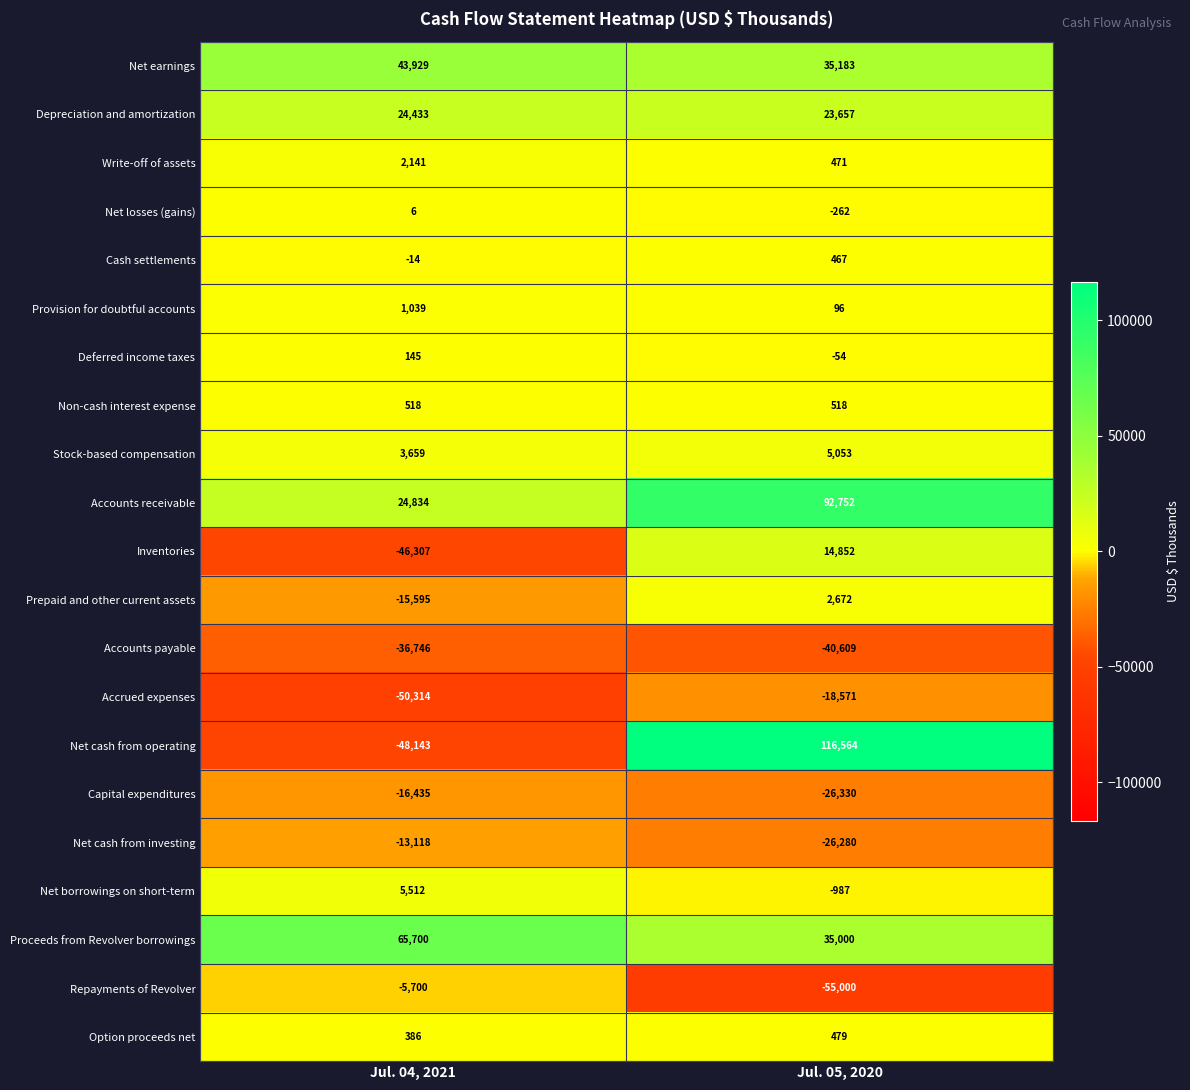

Between Jul. 04, 2021 and Jul. 05, 2020, which series saw the biggest shift?

Net cash from operating